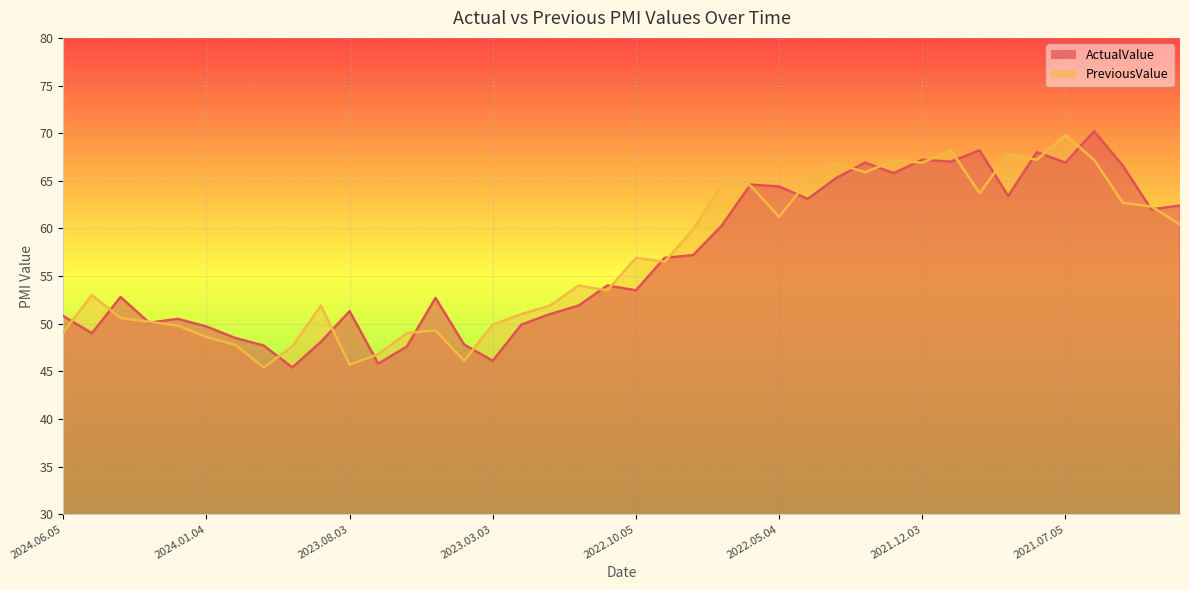

Reading left to right, what are all the values shown in this chart?

ActualValue: 50.8	49.0	52.8	50.1	50.5	49.7	48.5	47.7	45.4	48.1	51.3	45.8	47.6	52.7	47.8	46.1	49.9	51.0	51.9	54.0	53.5	56.9	57.2	60.3	64.6	64.4	63.1	65.3	66.9	65.8	67.2	67.0	68.2	63.4	68.0	66.9	70.2	66.6	62.0	62.4
PreviousValue: 49.1	53.0	50.6	50.2	49.8	48.6	47.8	45.4	47.6	51.9	45.7	46.8	49.0	49.3	46.1	49.9	51.0	51.9	54.0	53.5	56.9	56.5	59.9	64.6	64.5	61.2	65.0	66.8	65.9	67.1	66.9	68.2	63.7	67.8	67.2	69.8	67.2	62.7	62.3	60.4